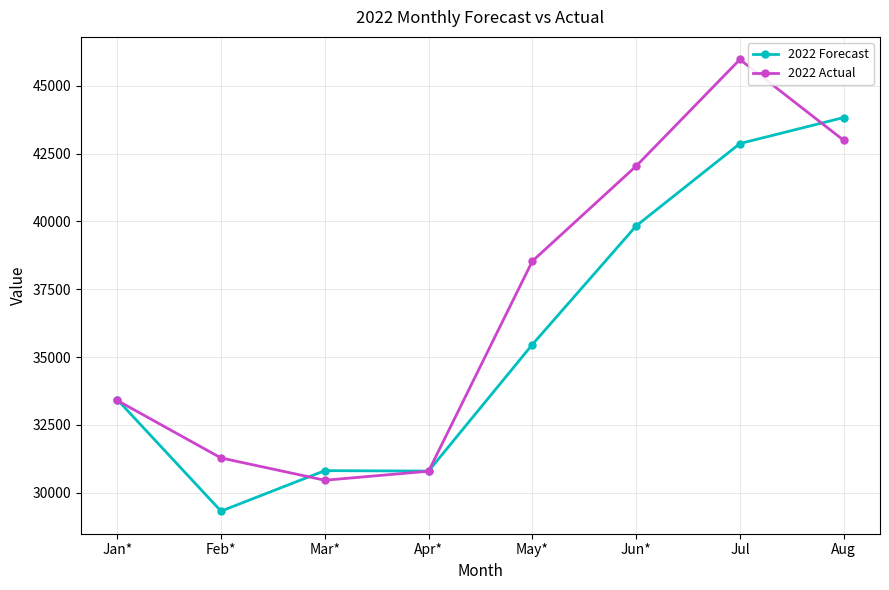

What is the label of the 3rd point from the left?

Mar*